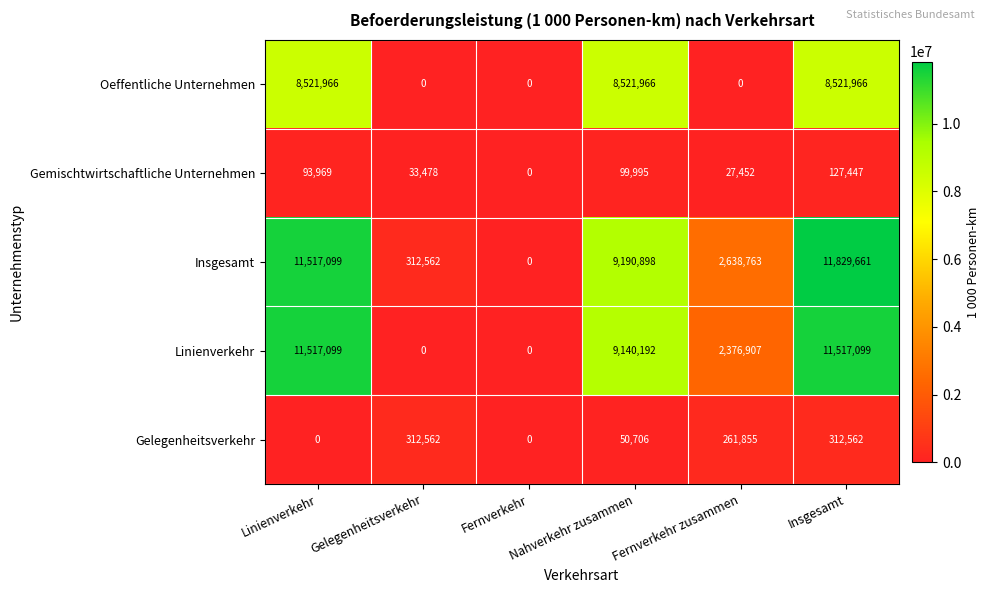

Which series has the largest total across all categories?

Insgesamt